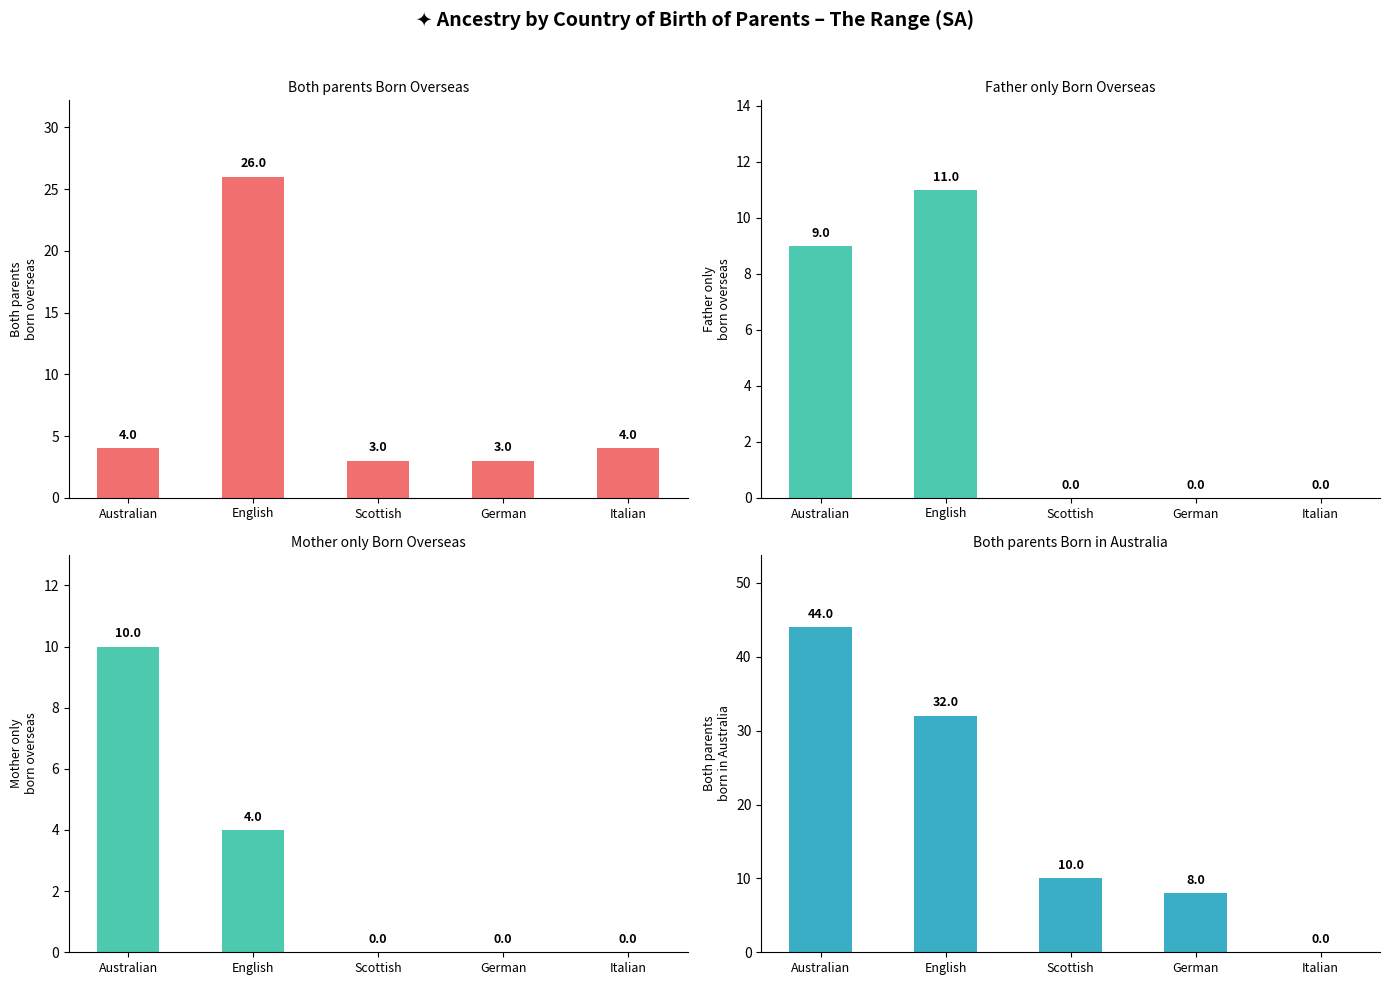

At which label is Father only born overseas closest to 5?

Australian